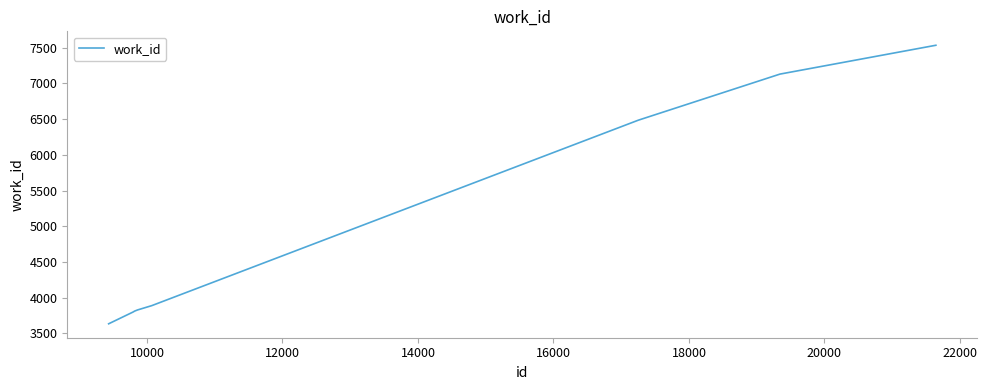

What is the greatest value displayed?

7534